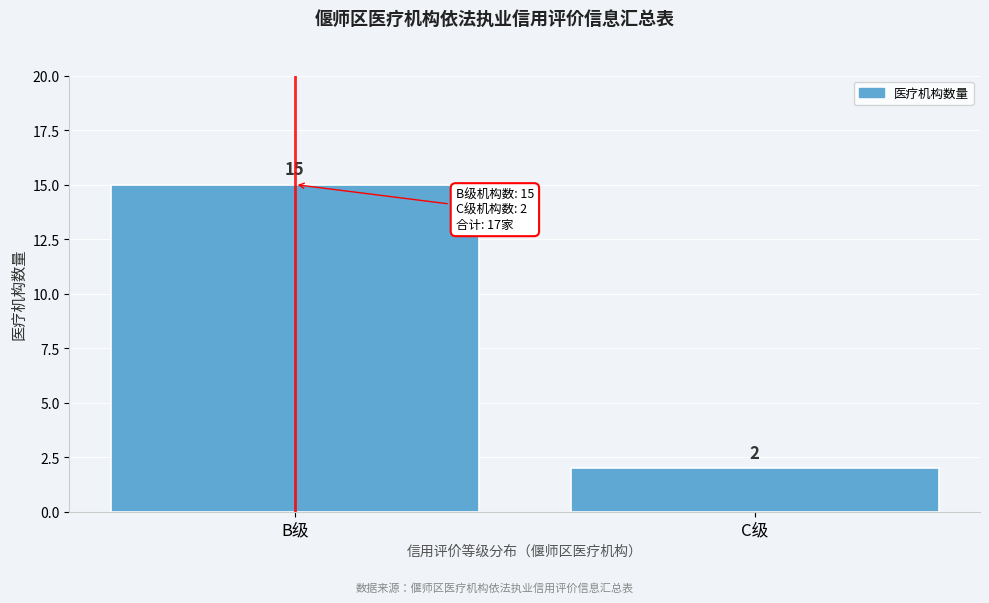

Reading left to right, what are all the values shown in this chart?

15	2